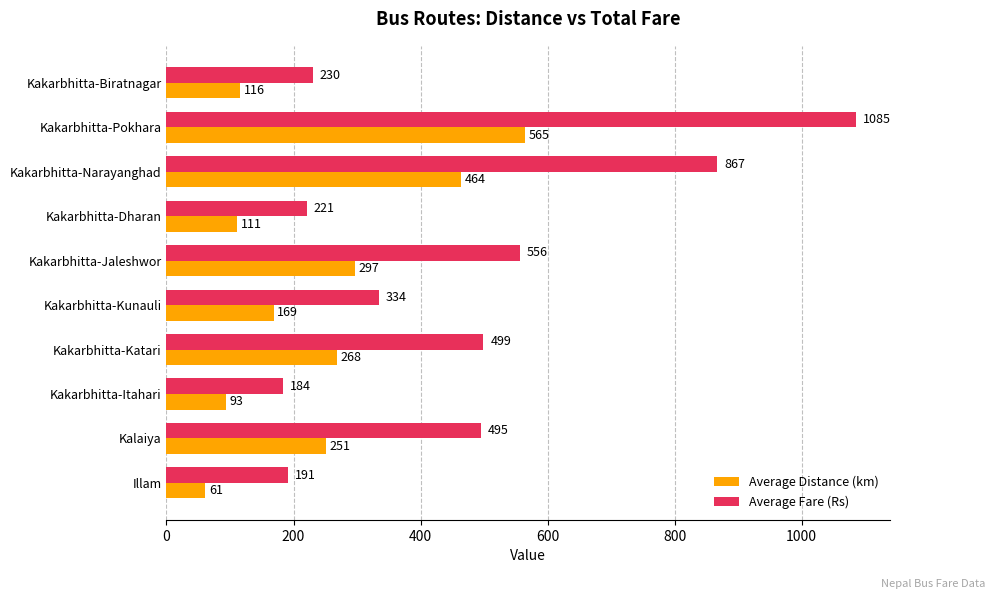

Where is Average Fare (Rs) nearest to the value 634?

Kakarbhitta-Jaleshwor